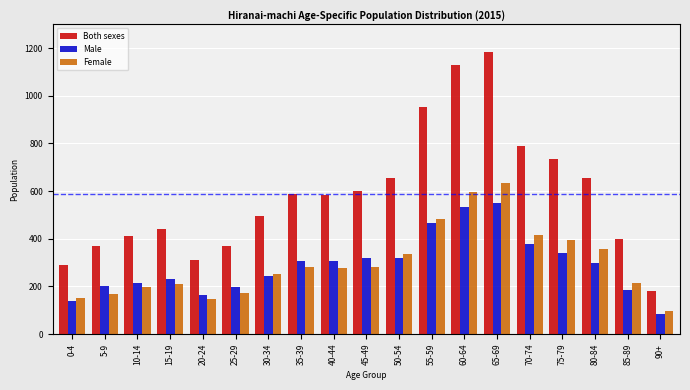

Which label corresponds to the largest value in the chart?

65-69